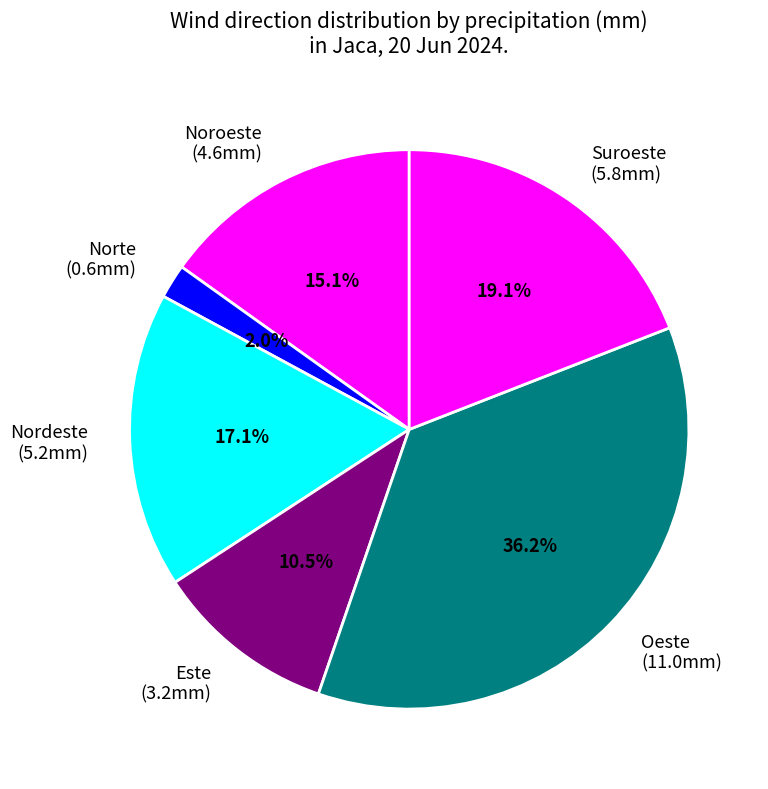

Is there a majority slice in this chart?

No